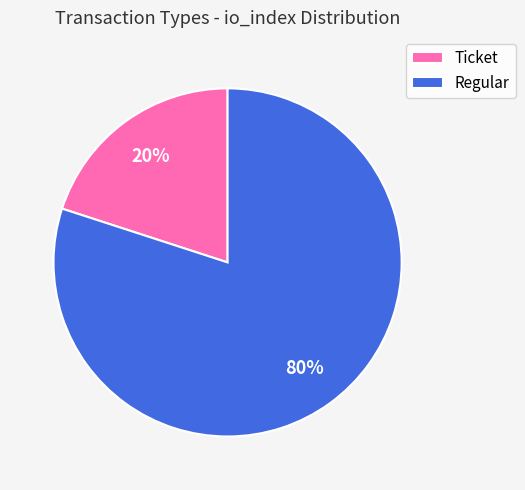

Do Regular and Ticket together represent more than half of the pie?

Yes